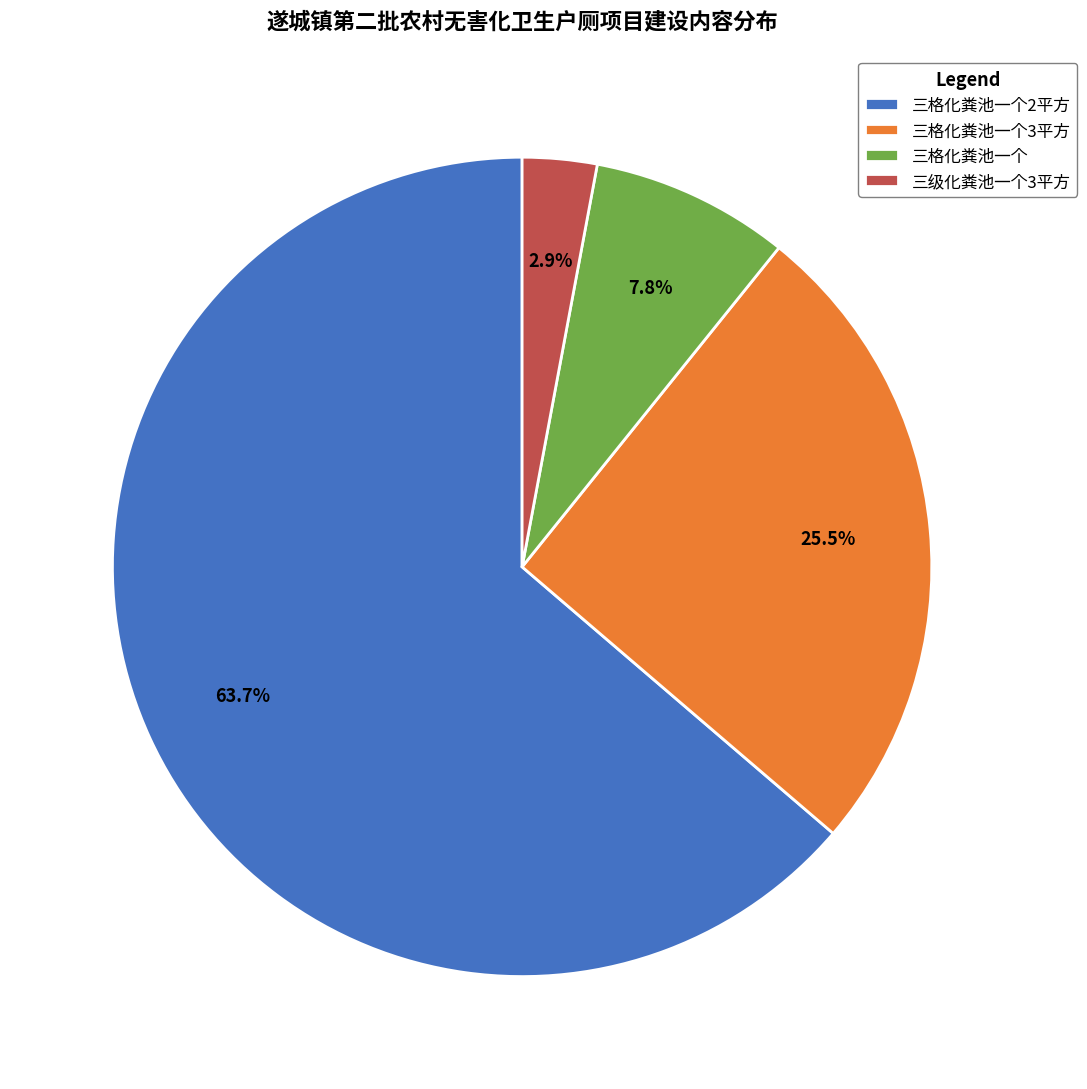

How much of the chart is everything except 三级化粪池一个3平方?

97.1%